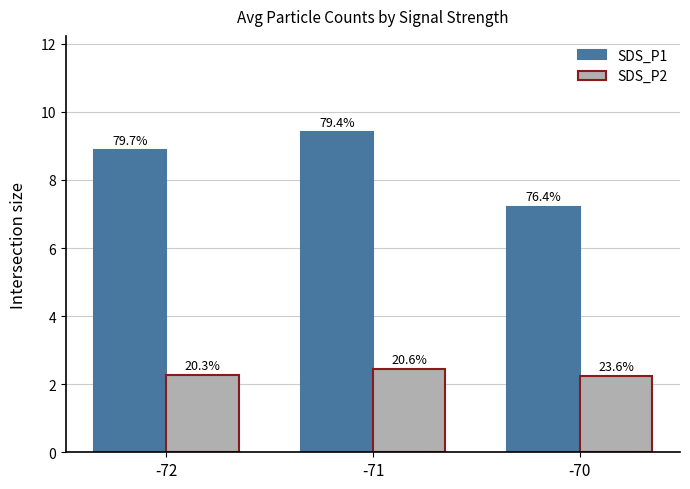

What is the value of the SDS_P1 bar at the 2nd from the left?

9.4